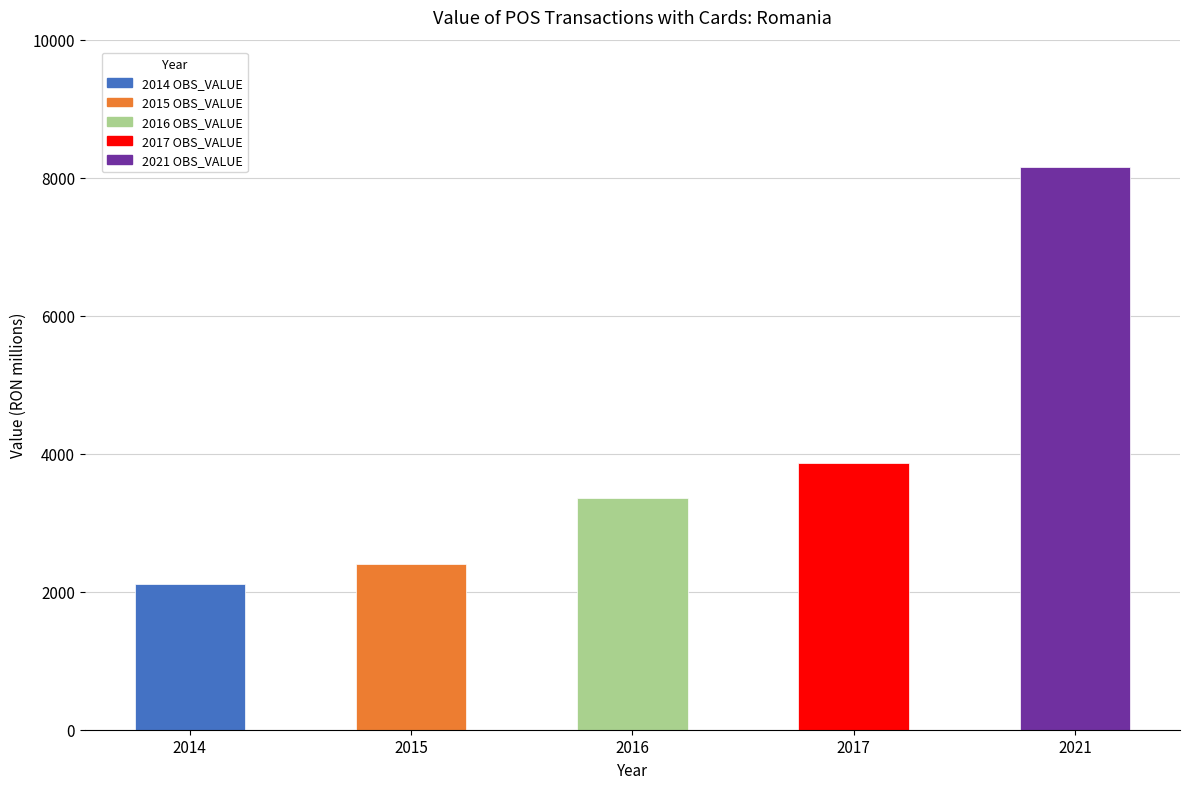

What is the value of the 5th bar from the left?

8151.7